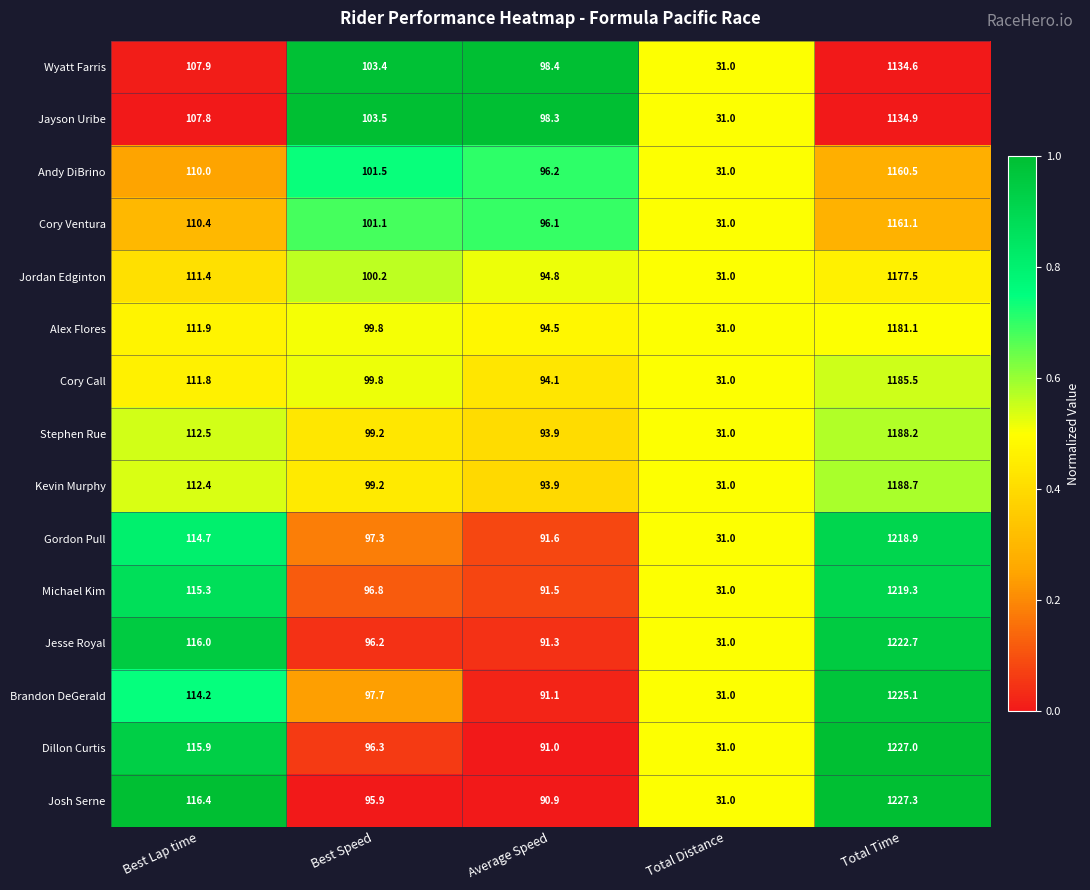

The Cory Ventura series shows 1161.1 at Total Time. True or false?

True